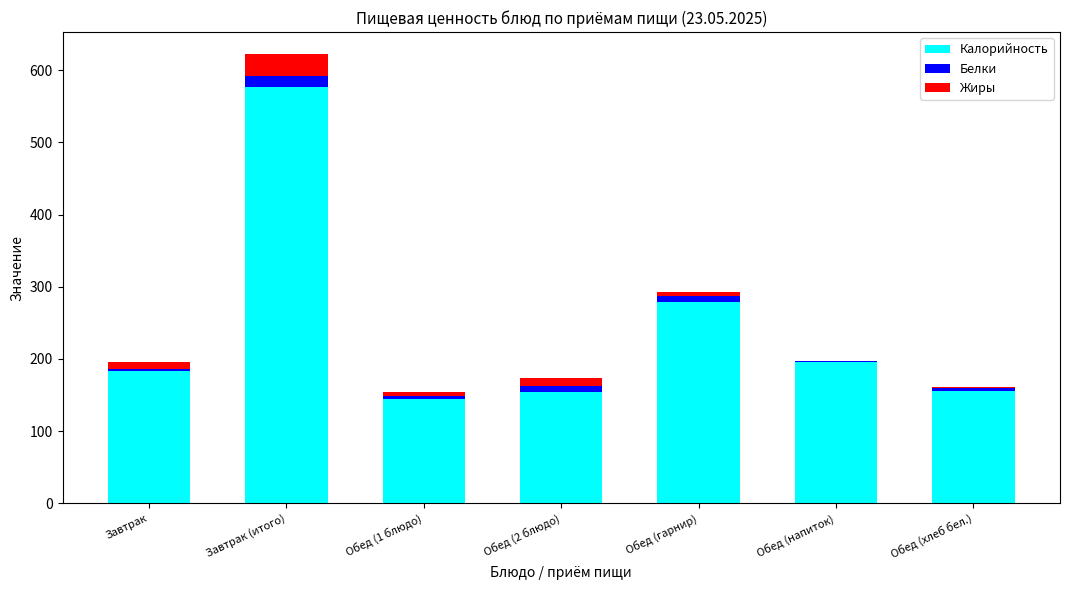

Is it true that Калорийность equals 316.7 at Завтрак?

False